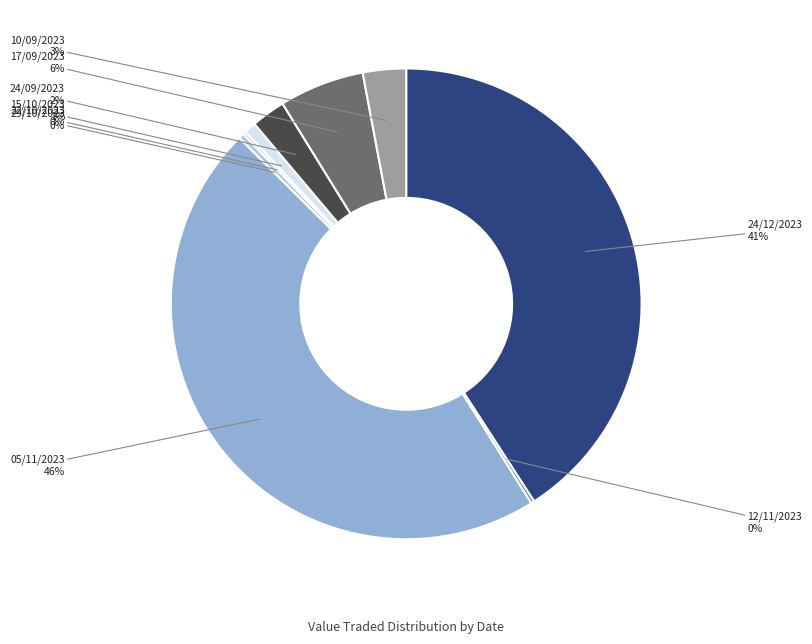

To the nearest percent, what is the combined percentage of 15/10/2023 and 24/09/2023?

3%